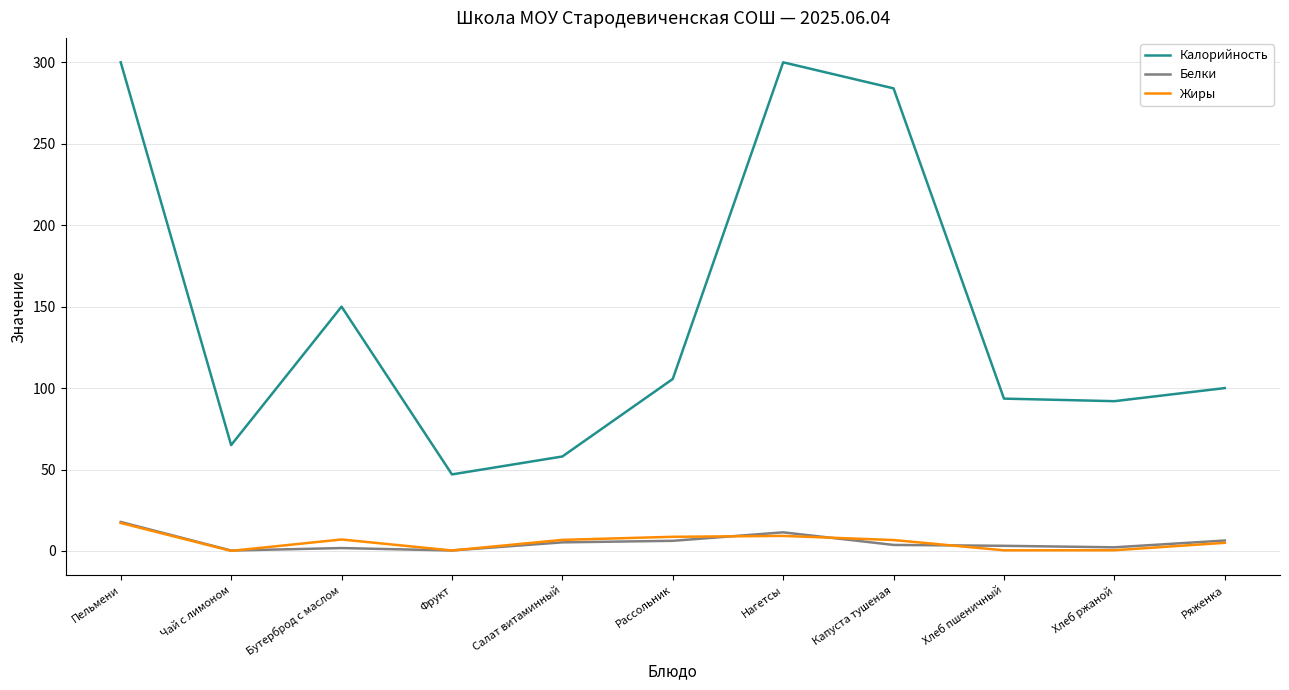

What is the average value of the Жиры series?

5.6